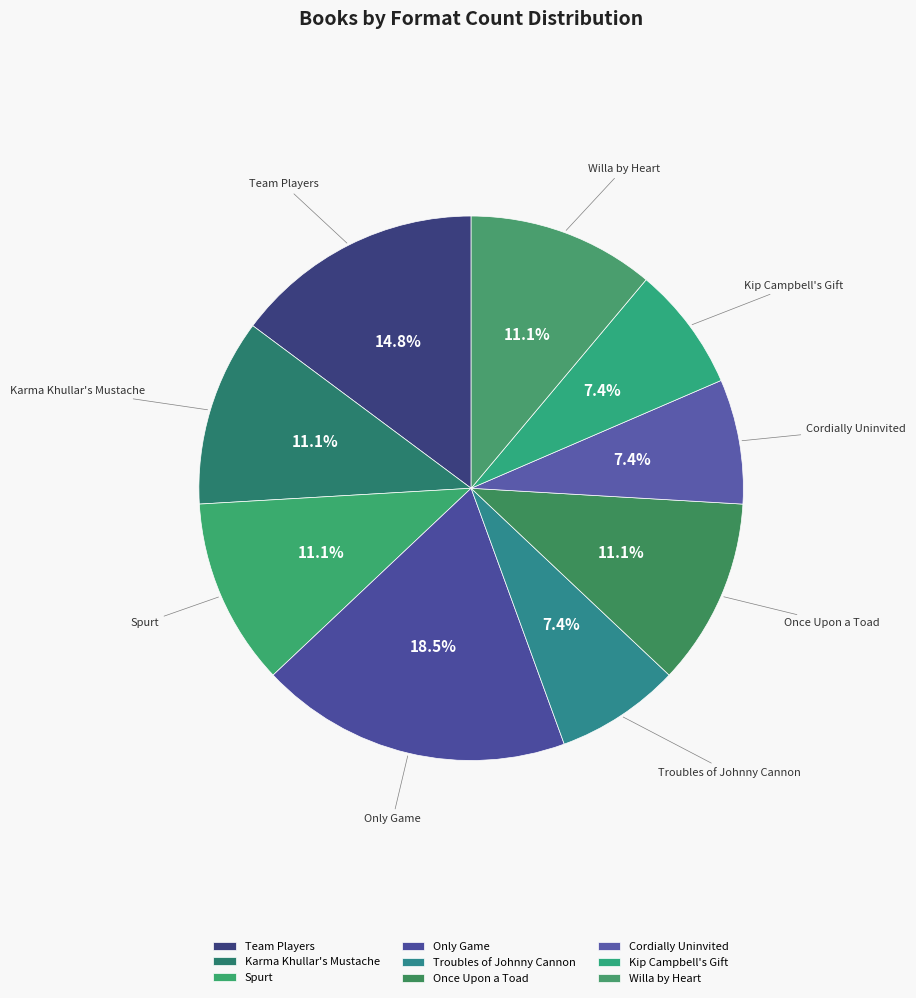

How many segments does this pie chart have?

9